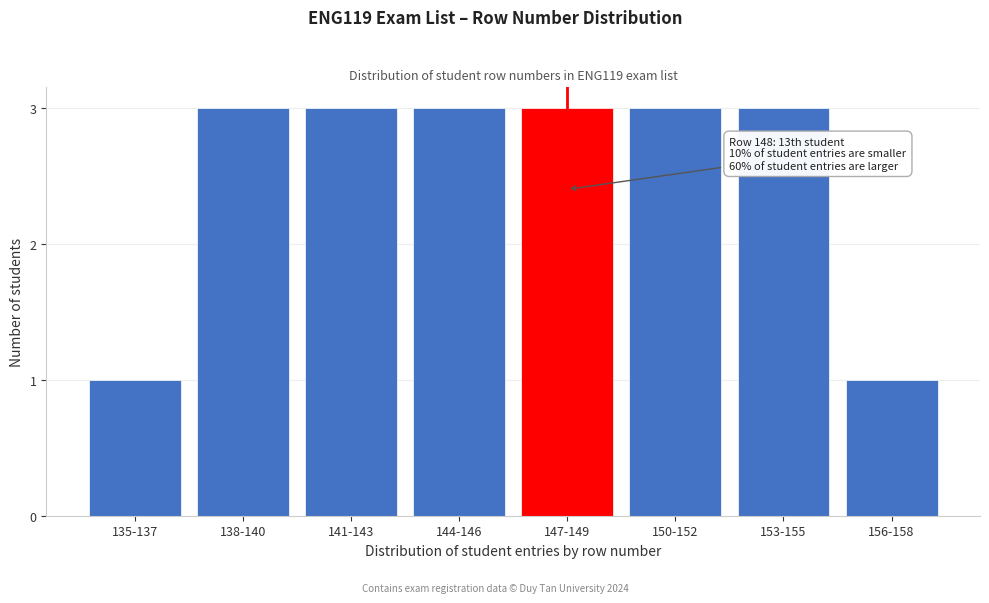

Reading left to right, extract all data points from this chart.

135-137=1	138-140=3	141-143=3	144-146=3	147-149=3	150-152=3	153-155=3	156-158=1